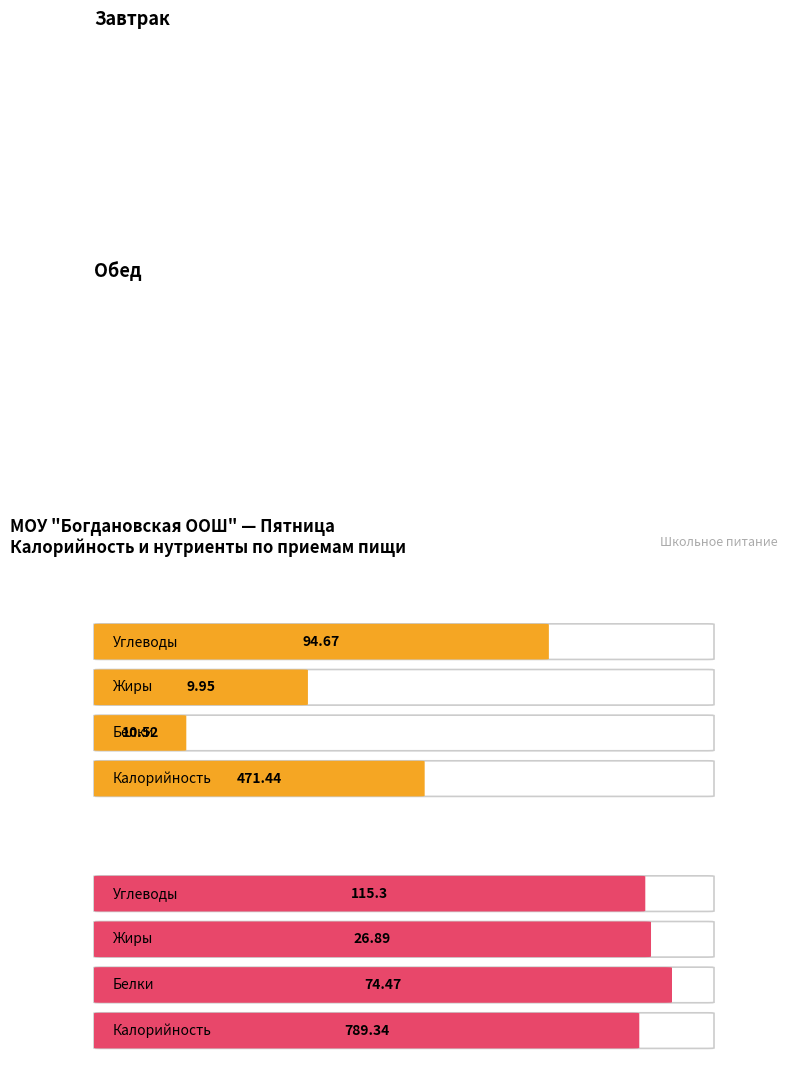

What is the value of the Жиры bar at the 1st from the left?

9.9